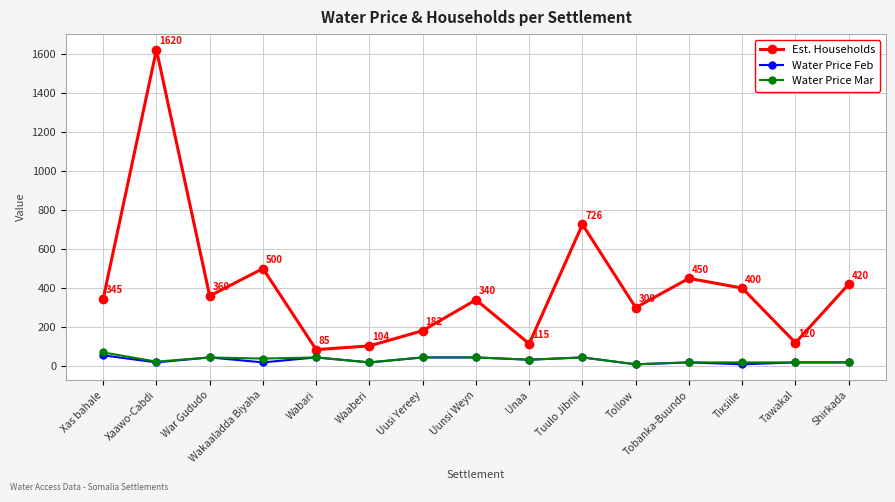

Is the value of Water Price Mar at Xaawo-Cabdi greater than the value of Est. Households at Tobanka-Buundo?

No